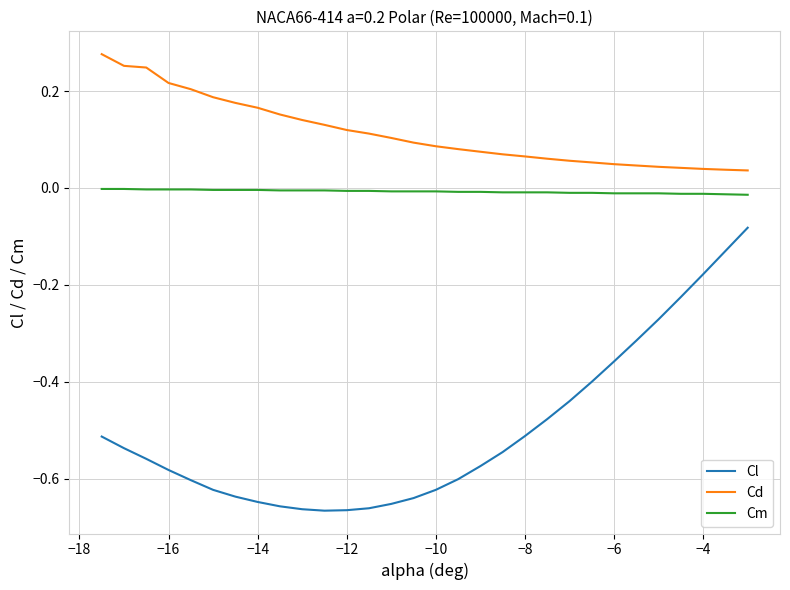

List the series in order of their peak value, highest first.

Cd, Cm, Cl